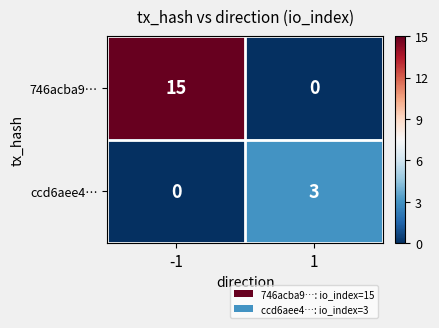

What is the difference between the maximum and minimum values in the 746acba9… series?

15